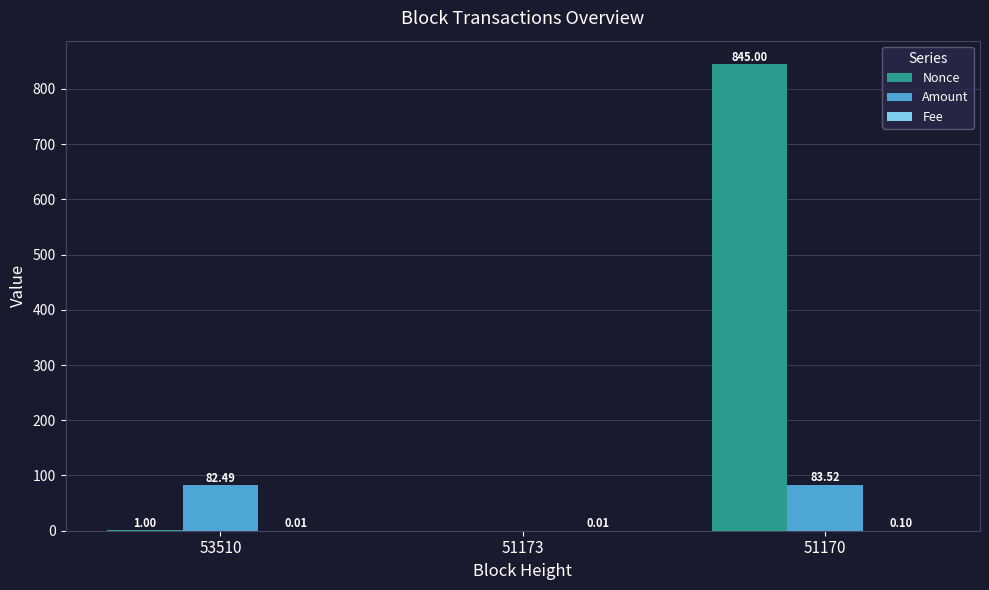

What is the total value across all series at 53510?

83.5